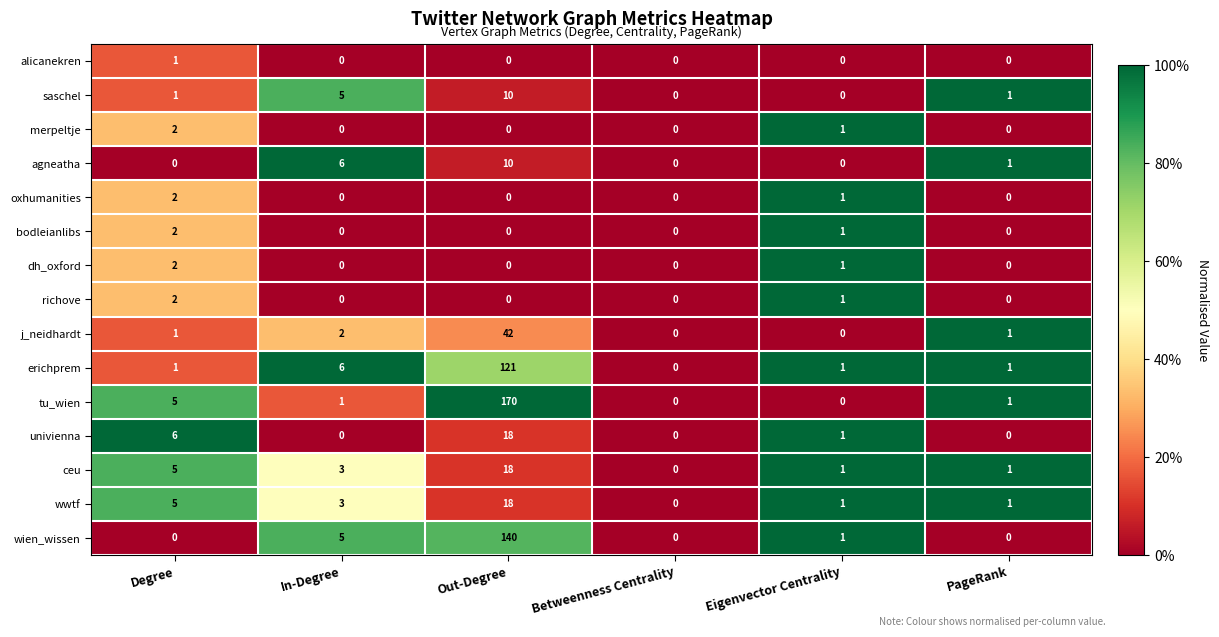

Which category has the highest value across all series?

Out-Degree